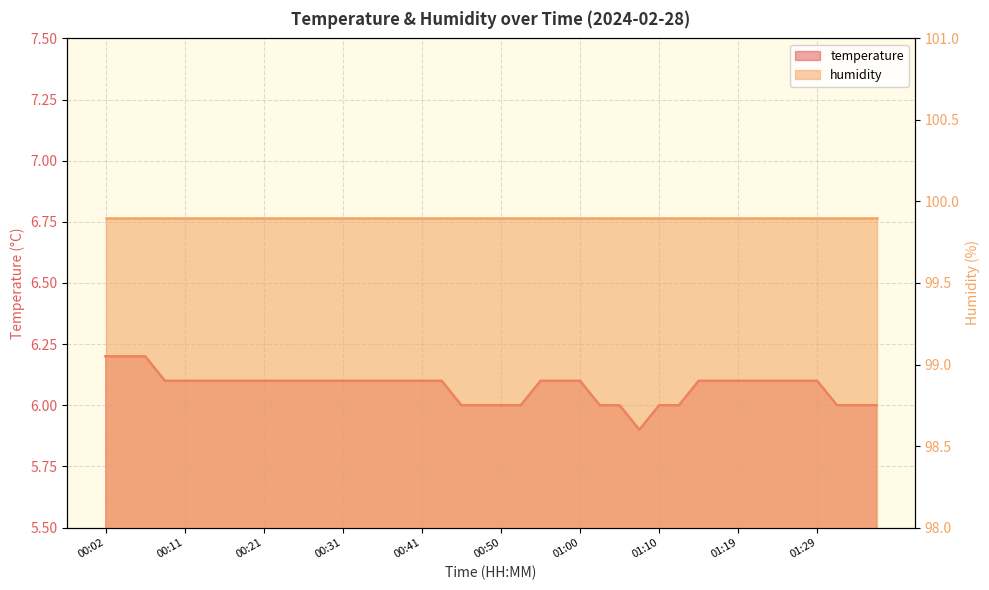

What is the change in value from 00:04 to 00:21?

-0.1